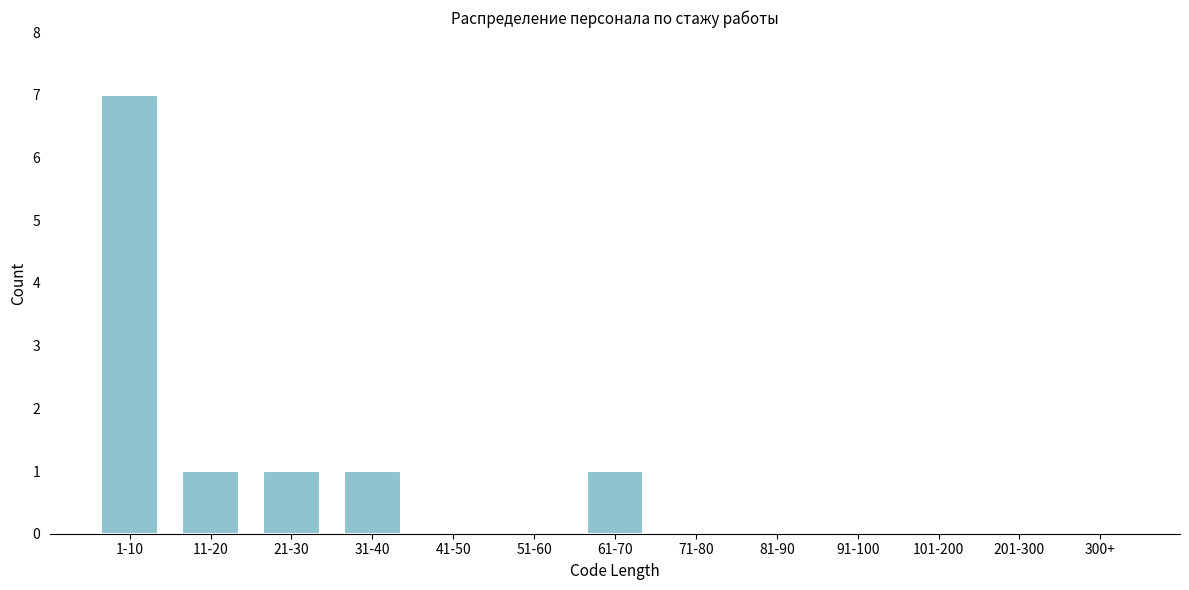

Reading left to right, list all the values displayed in this chart.

1-10=7	11-20=1	21-30=1	31-40=1	41-50=0	51-60=0	61-70=1	71-80=0	81-90=0	91-100=0	101-200=0	201-300=0	300+=0